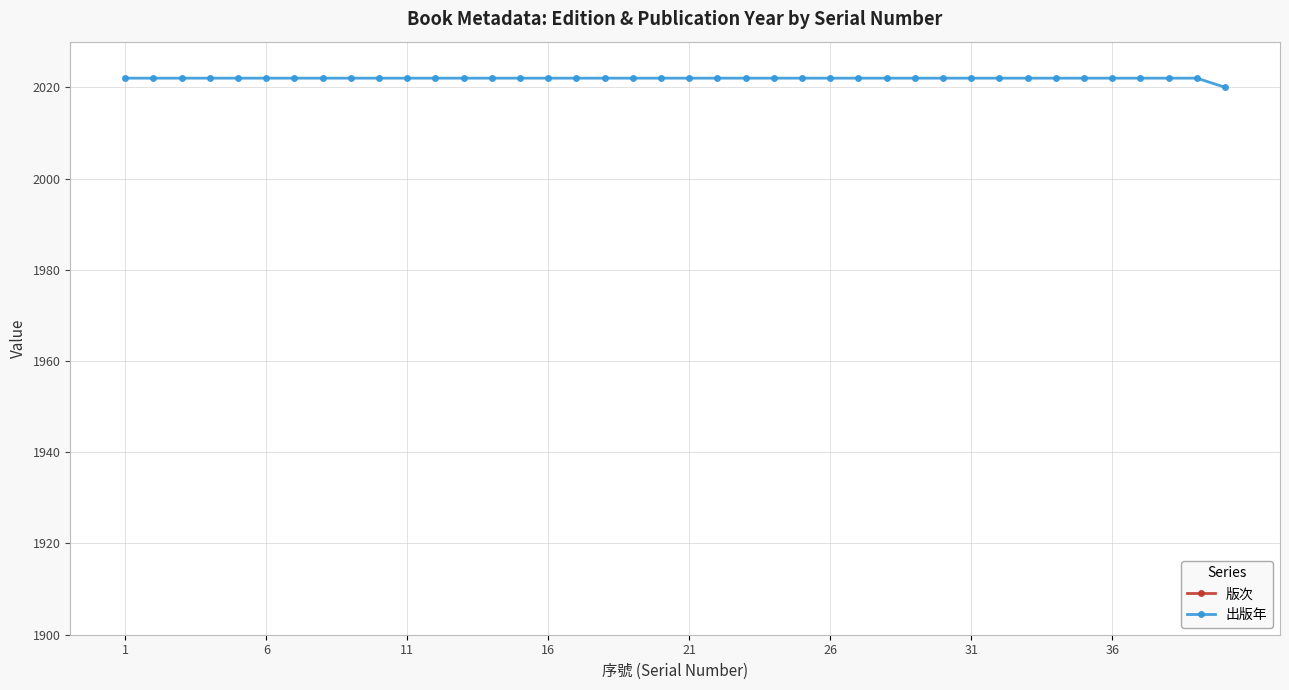

In 版次, how many points are higher than both neighbors (excluding endpoints)?

2